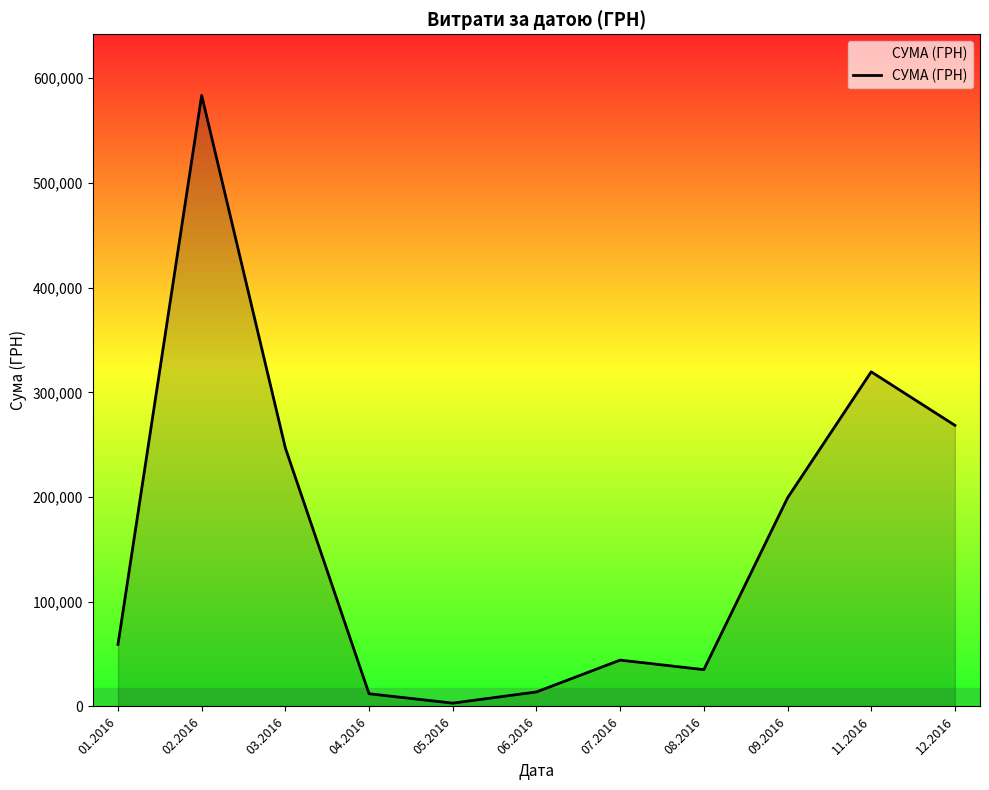

True or false: the data shows 74953.5 at 07.2016.

False